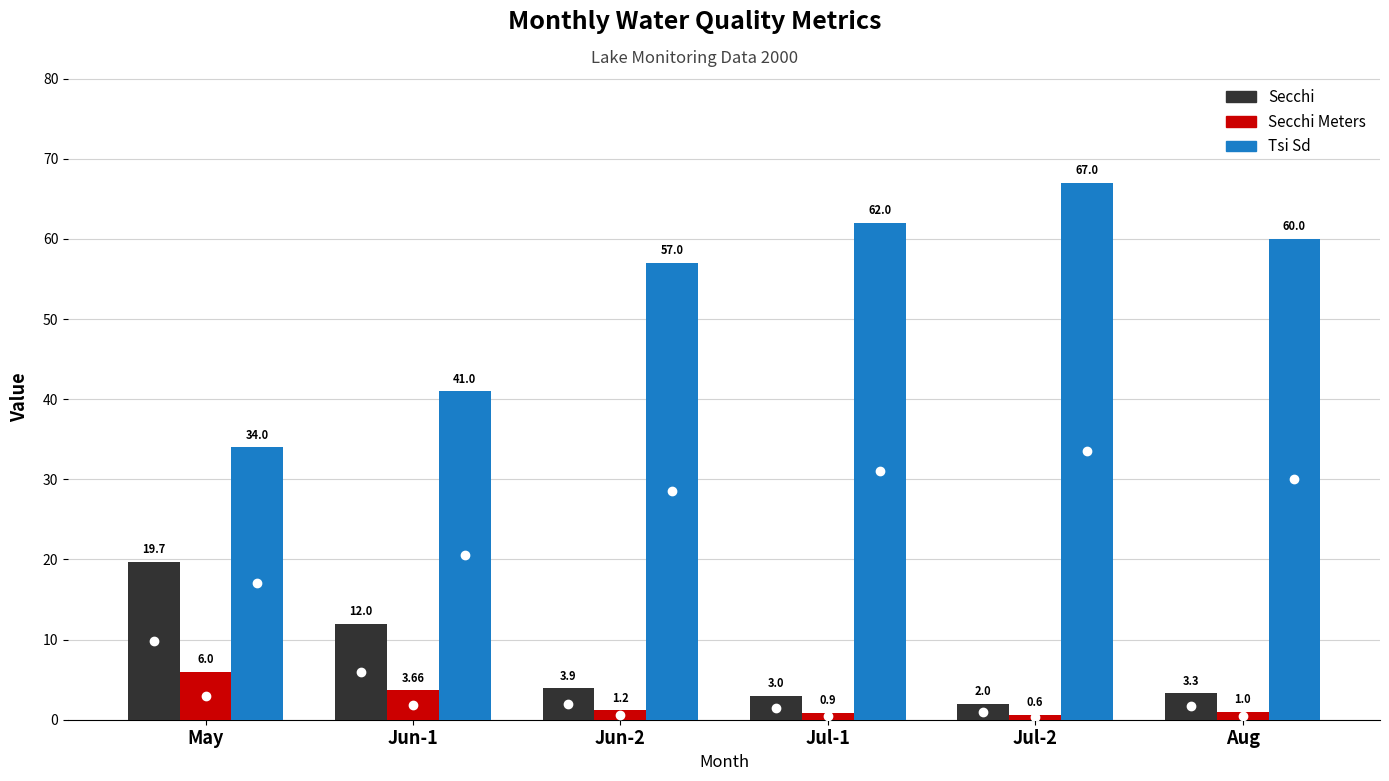

Which series has the largest range (max minus min)?

Tsi Sd